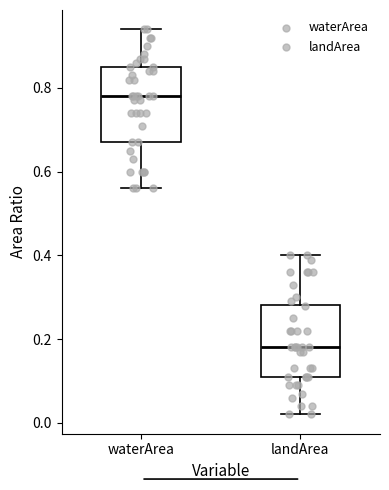

Where does the lower whisker of the box for landArea end on the y-axis? The values are not printed on the chart, so give them approximately, as read against the axis.

0.02